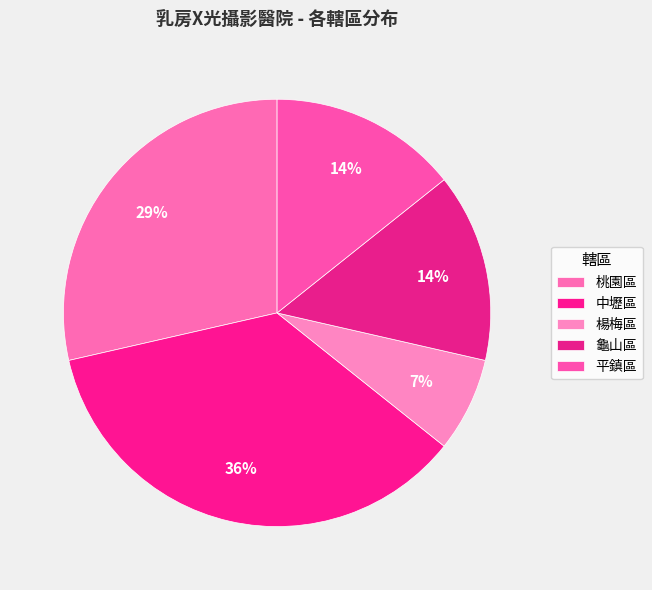

What portion of the pie excludes 中壢區?

64.3%